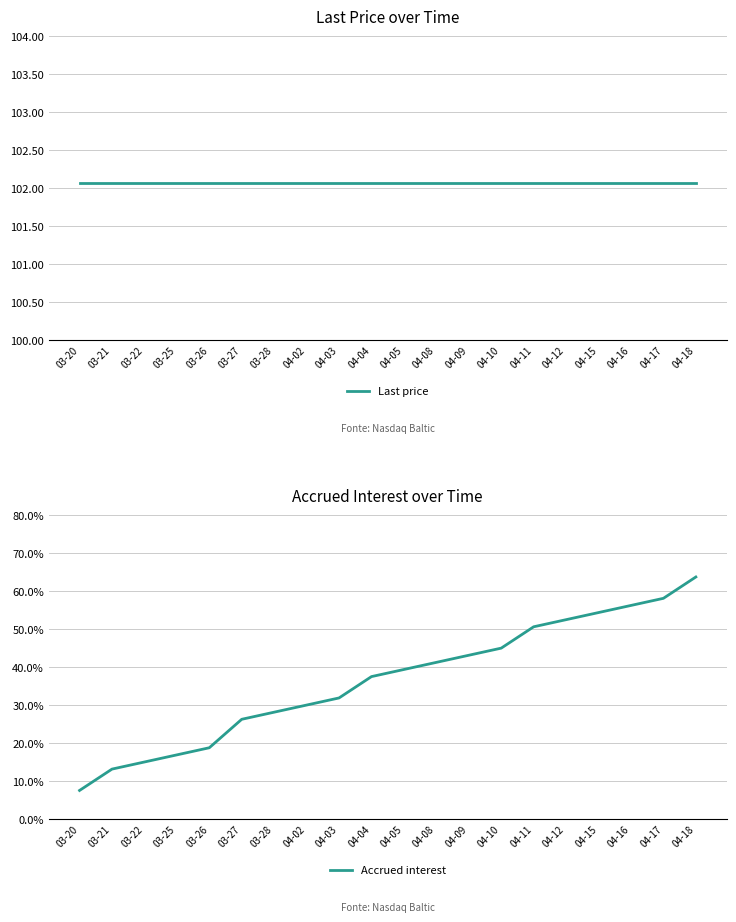

Reading left to right, extract all data points from this chart.

Last price: 03-20=102.1	03-21=102.1	03-22=102.1	03-25=102.1	03-26=102.1	03-27=102.1	03-28=102.1	04-02=102.1	04-03=102.1	04-04=102.1	04-05=102.1	04-08=102.1	04-09=102.1	04-10=102.1	04-11=102.1	04-12=102.1	04-15=102.1	04-16=102.1	04-17=102.1	04-18=102.1
Accrued interest: 03-20=0.1	03-21=0.1	03-22=0.1	03-25=0.2	03-26=0.2	03-27=0.3	03-28=0.3	04-02=0.3	04-03=0.3	04-04=0.4	04-05=0.4	04-08=0.4	04-09=0.4	04-10=0.5	04-11=0.5	04-12=0.5	04-15=0.5	04-16=0.6	04-17=0.6	04-18=0.6